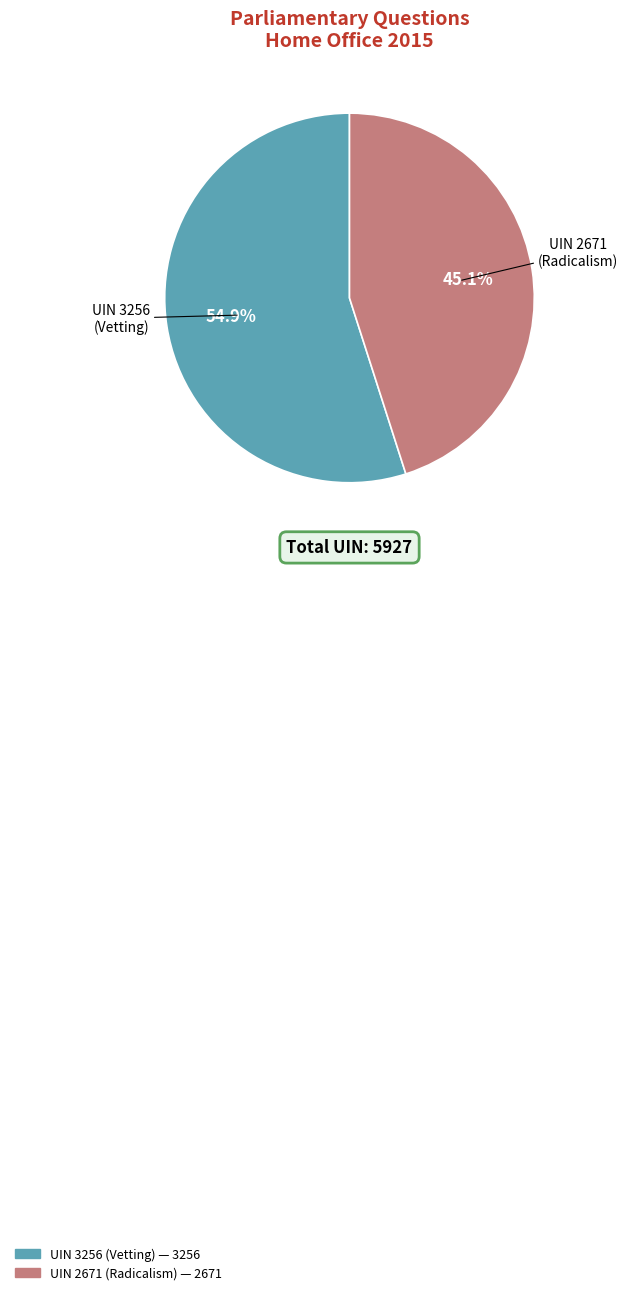

How much of the chart is everything except UIN 2671 (Radicalism)?

54.9%